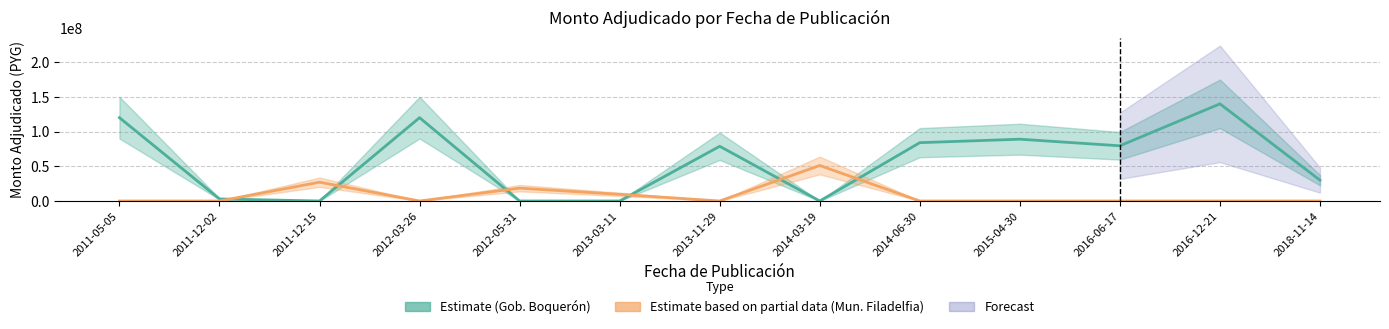

What value does the Gobierno Departamental de Boquerón series have at 2011-05-05?

120000000